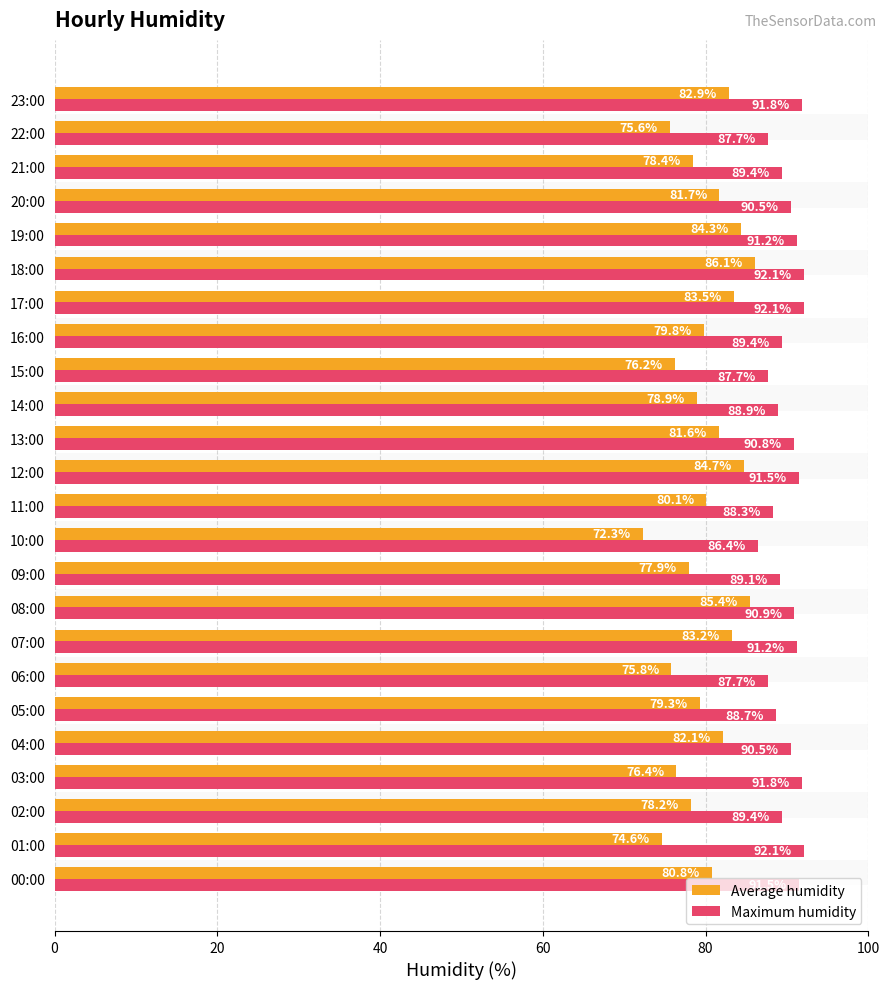

Reading left to right, transcribe all the data shown in this chart.

Average humidity: 80.8	74.6	78.2	76.4	82.1	79.3	75.8	83.2	85.4	77.9	72.3	80.1	84.7	81.6	78.9	76.2	79.8	83.5	86.1	84.3	81.7	78.4	75.6	82.9
Maximum humidity: 91.5	92.1	89.4	91.8	90.5	88.7	87.7	91.2	90.9	89.1	86.4	88.3	91.5	90.8	88.9	87.7	89.4	92.1	92.1	91.2	90.5	89.4	87.7	91.8